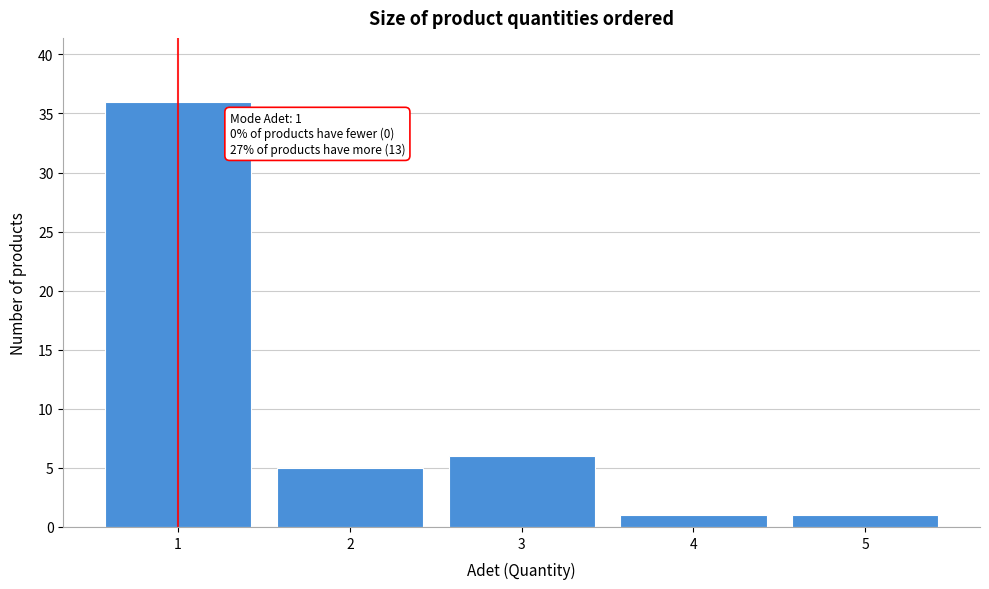

Over which range of the x-axis is the bar tallest?

0.5 to 1.5